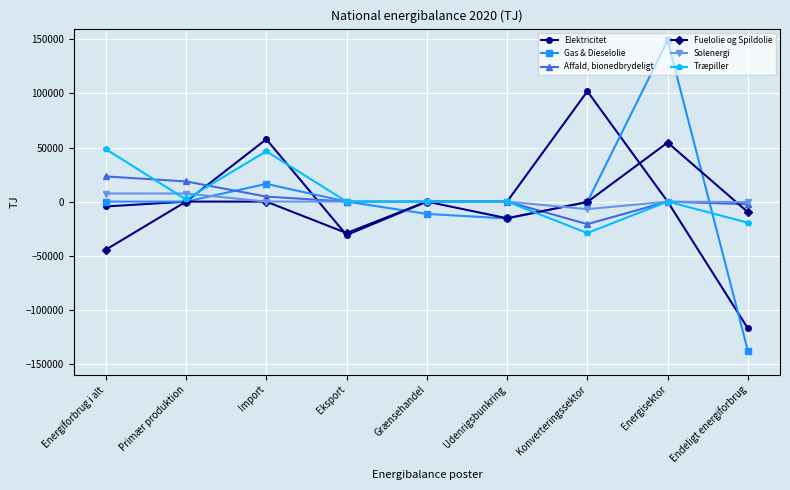

What is the smallest value displayed?

-138078